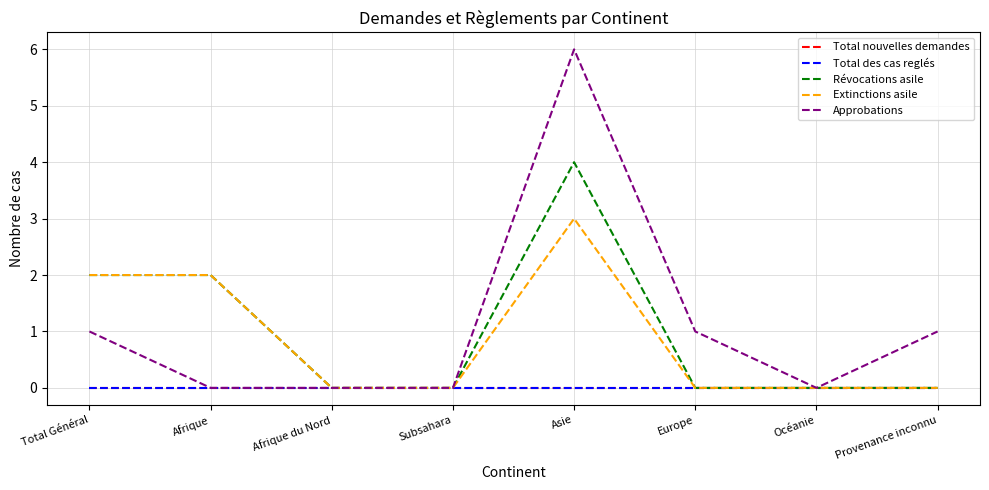

List the series in order of their peak value, highest first.

Approbations, Révocations asile, Extinctions asile, Total nouvelles demandes, Total des cas reglés